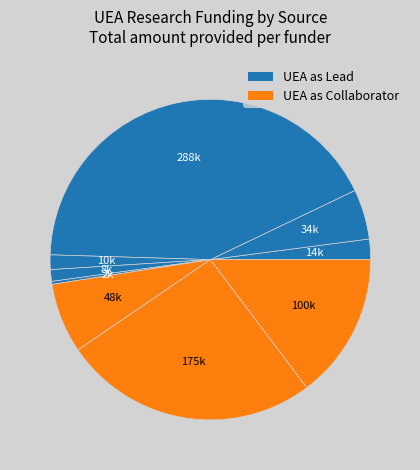

Is there a majority slice in this chart?

No